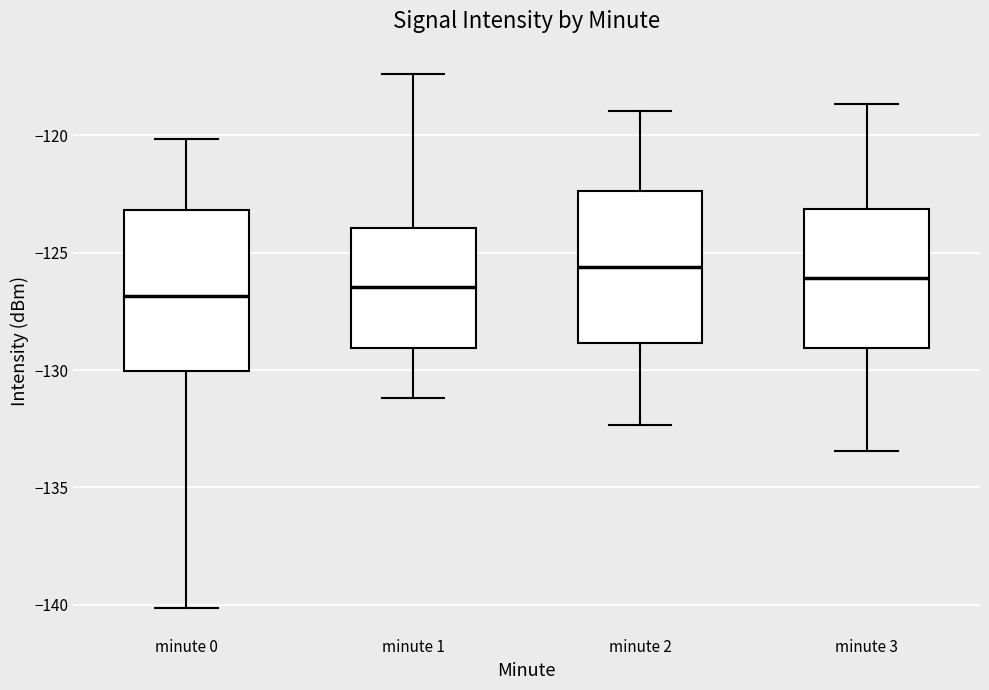

Reading left to right, read every box against the y-axis: the position of its median line, the range the box covers, and the ends of its whiskers. The values are not printed on the chart, so give them approximately, as read against the axis.

minute 0: median -127.0, box -130.0 to -123.0, whiskers -140.0 to -120.0
minute 1: median -126.5, box -129.0 to -124.0, whiskers -131.0 to -117.5
minute 2: median -125.5, box -129.0 to -122.5, whiskers -132.5 to -119.0
minute 3: median -126.0, box -129.0 to -123.0, whiskers -133.5 to -118.5